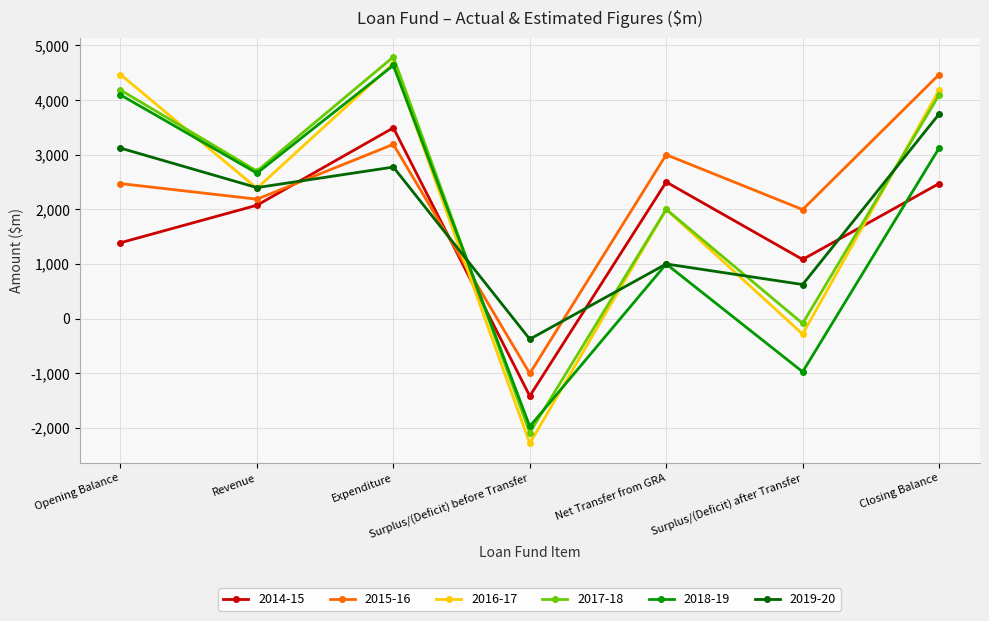

How many values in the 2019-20 series are below 2398?

3